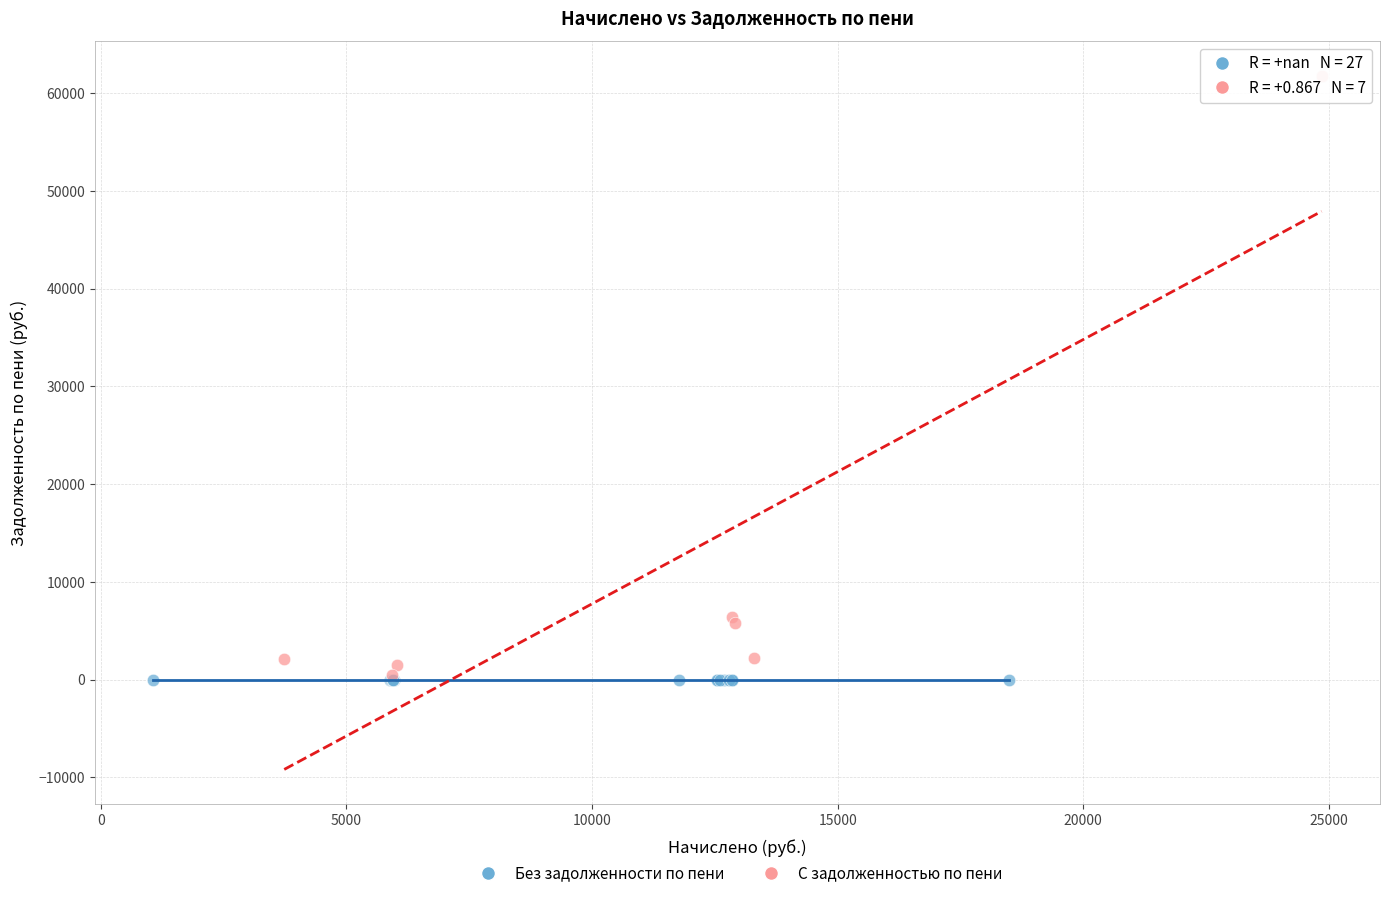

What are all the series names shown in the legend?

Без задолженности по пени, С задолженностью по пени